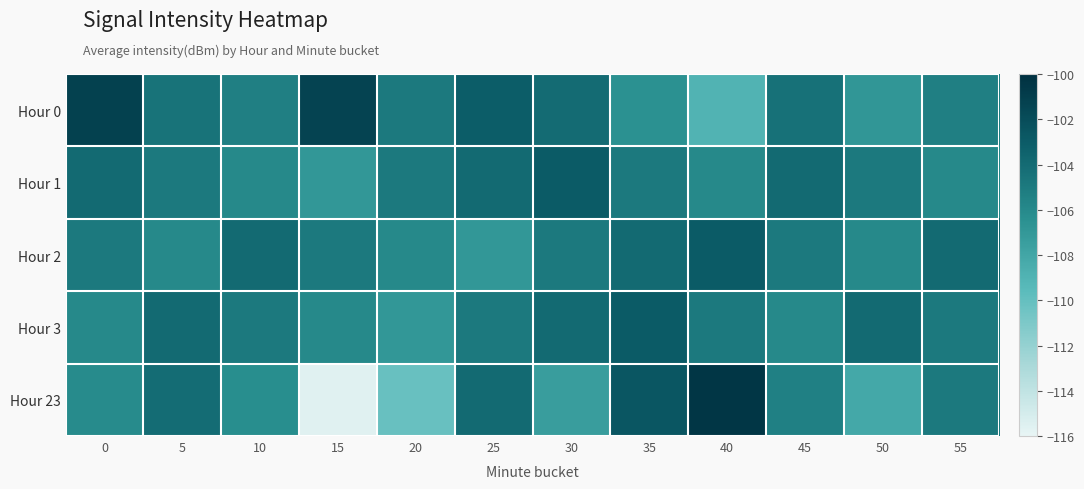

What is the smallest value displayed?

-115.6